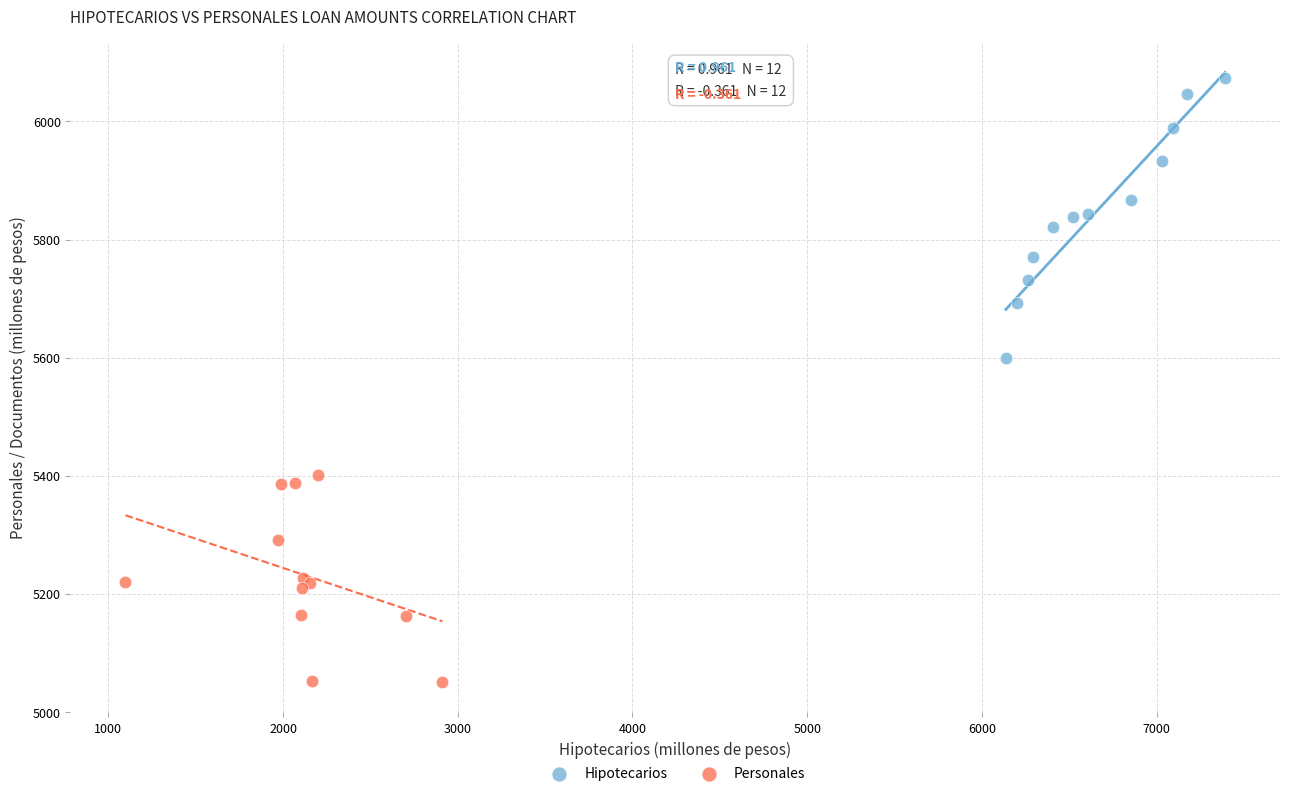

Which series has the largest Y range (max minus min)?

Hipotecarios